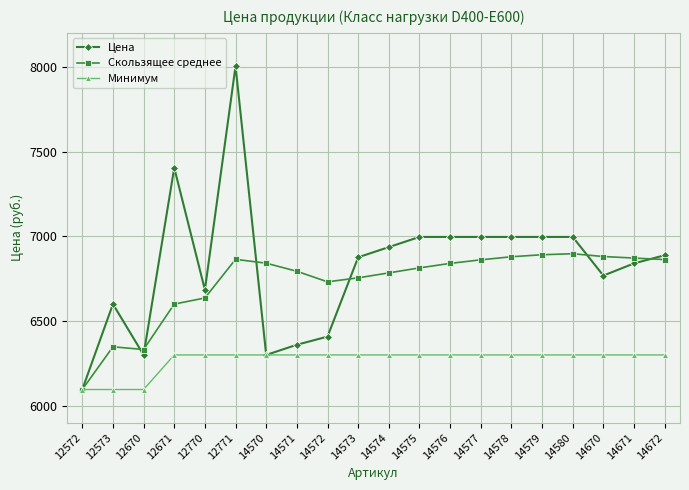

What is the difference between the Скользящее среднее values at 14570 and 14575?

27.7